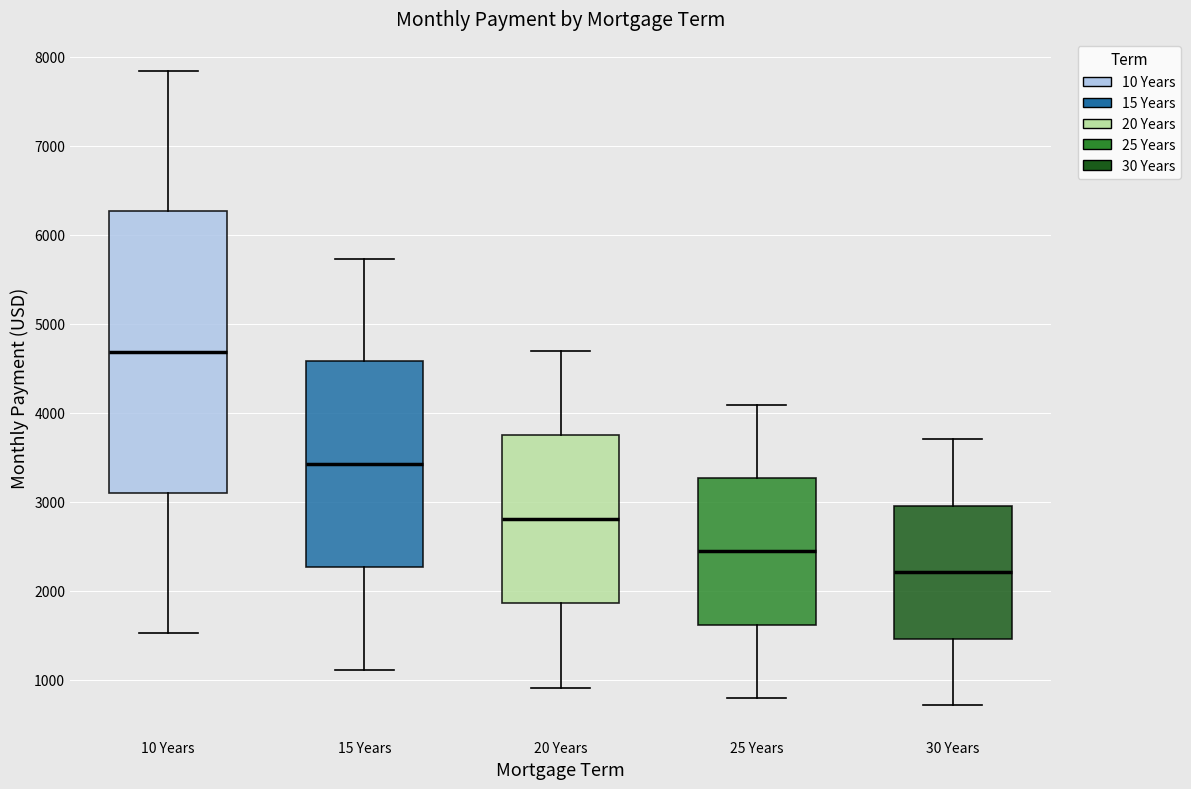

Comparing the boxes themselves (not the whiskers), which one is the tallest?

10 Years